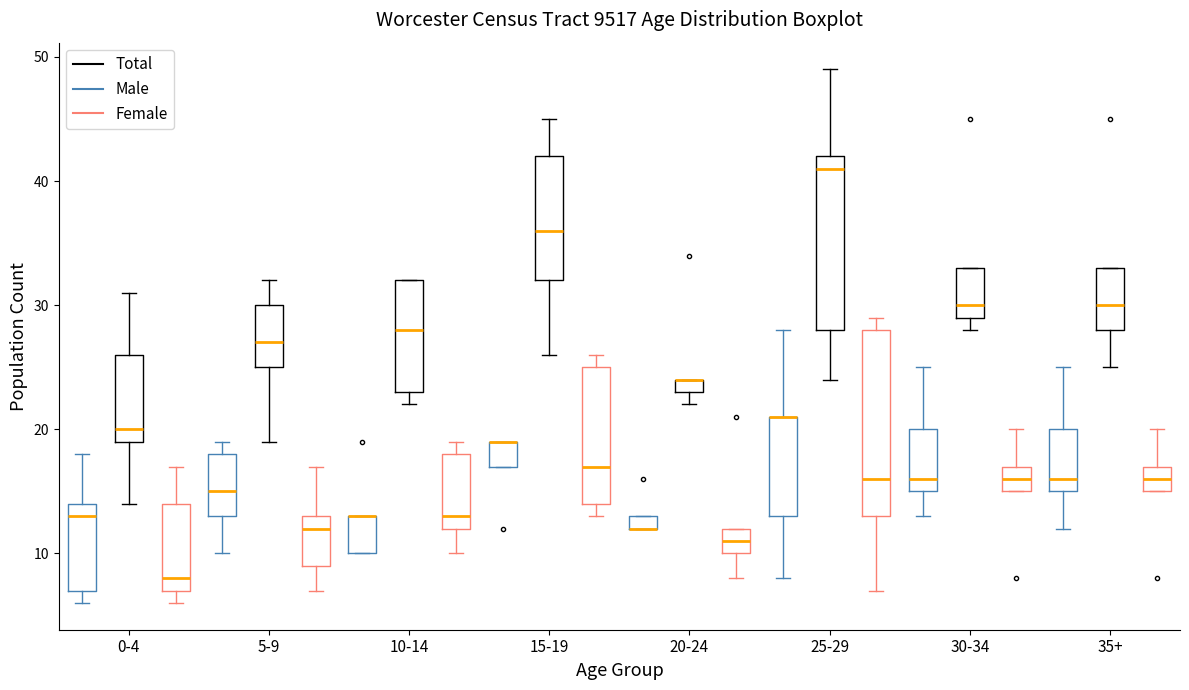

Comparing the boxes themselves (not the whiskers), which one is the tallest?

25-29 (Female)